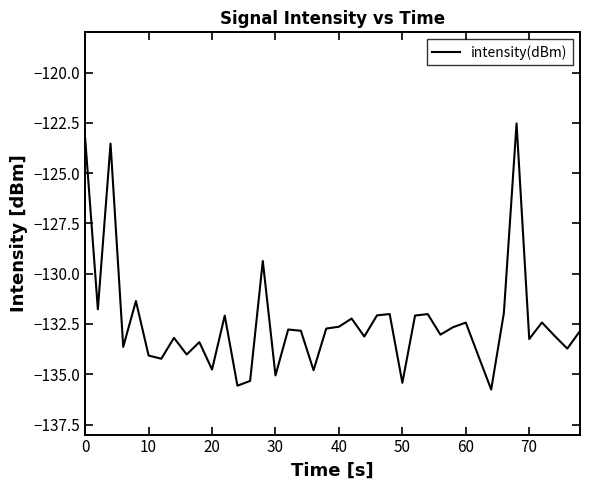

What is the average value?

-132.4